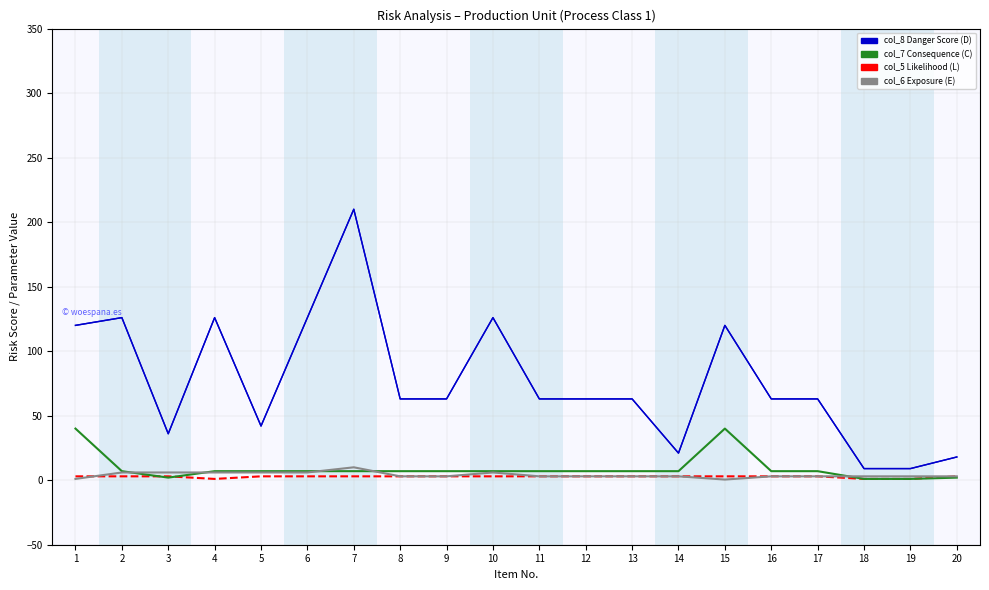

Reading left to right, list all the values displayed in this chart.

col_5 (L): 1=3.0	2=3.0	3=3.0	4=1.0	5=3.0	6=3.0	7=3.0	8=3.0	9=3.0	10=3.0	11=3.0	12=3.0	13=3.0	14=3.0	15=3.0	16=3.0	17=3.0	18=1.0	19=1.0	20=3.0
col_8 (D): 1=120.0	2=126.0	3=36.0	4=126.0	5=42.0	6=126.0	7=210.0	8=63.0	9=63.0	10=126.0	11=63.0	12=63.0	13=63.0	14=21.0	15=120.0	16=63.0	17=63.0	18=9.0	19=9.0	20=18.0
col_7 (C): 1=40.0	2=7.0	3=2.0	4=7.0	5=7.0	6=7.0	7=7.0	8=7.0	9=7.0	10=7.0	11=7.0	12=7.0	13=7.0	14=7.0	15=40.0	16=7.0	17=7.0	18=1.0	19=1.0	20=2.0
col_6 (E): 1=1.0	2=6.0	3=6.0	4=6.0	5=6.0	6=6.0	7=10.0	8=3.0	9=3.0	10=6.0	11=3.0	12=3.0	13=3.0	14=3.0	15=0.5	16=3.0	17=3.0	18=3.0	19=3.0	20=3.0